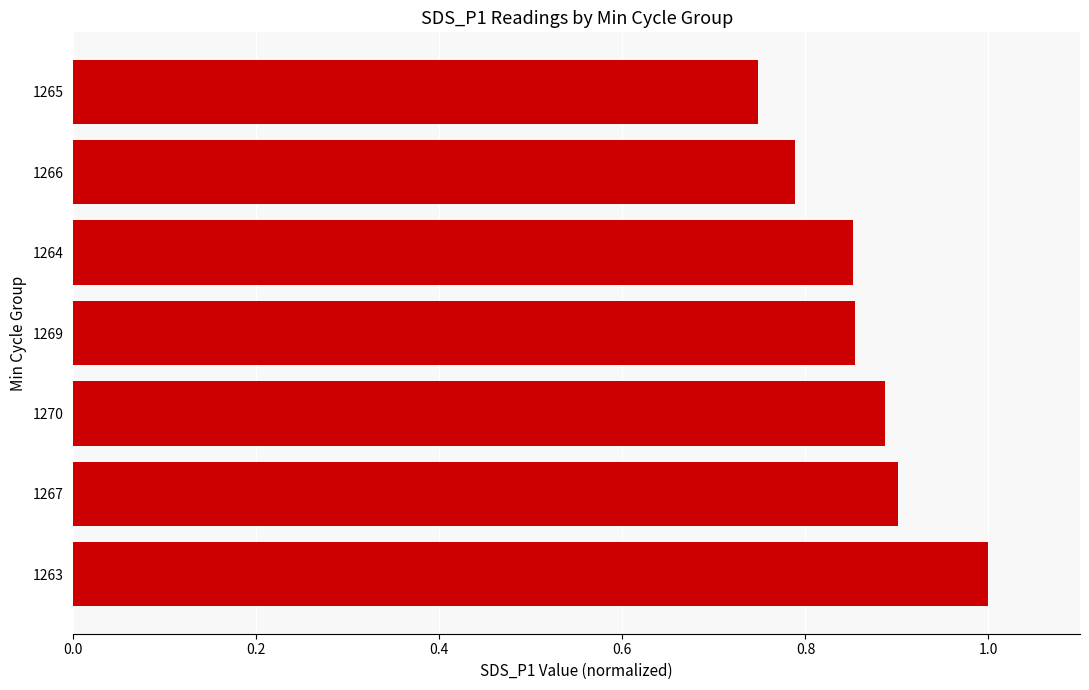

What is the sum of the values at 1269 and 1264?

1.7